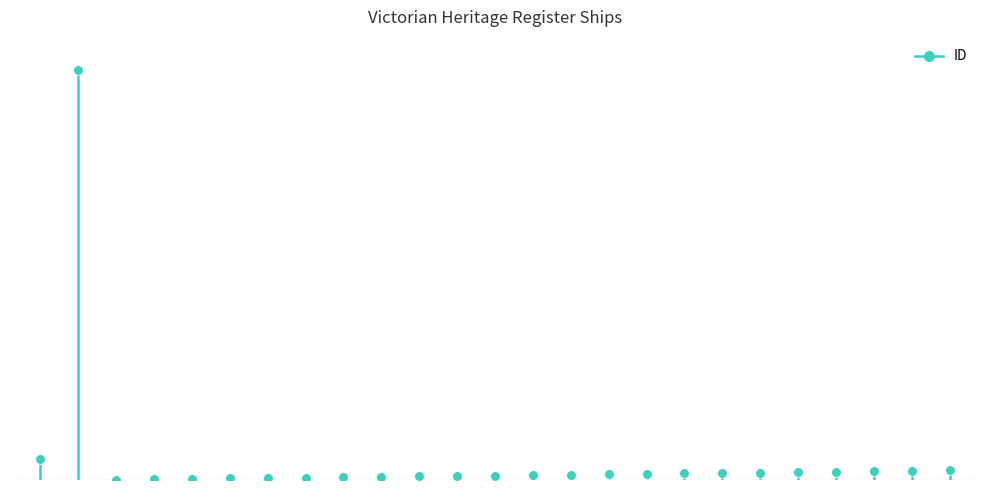

What is the maximum value shown in the chart?

51